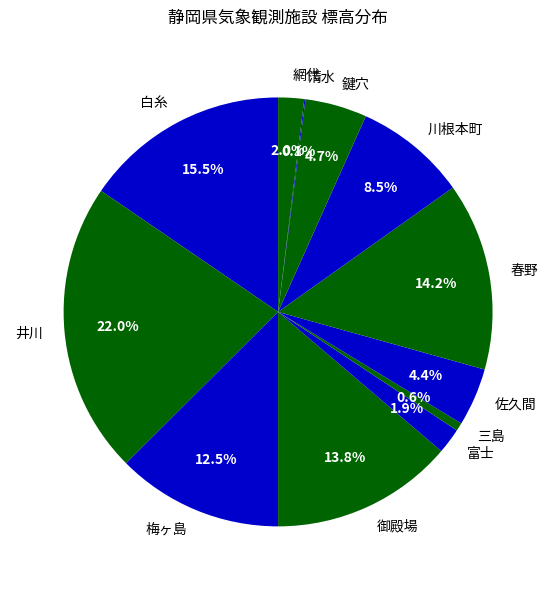

Does 網代 account for over 50% of the chart?

No